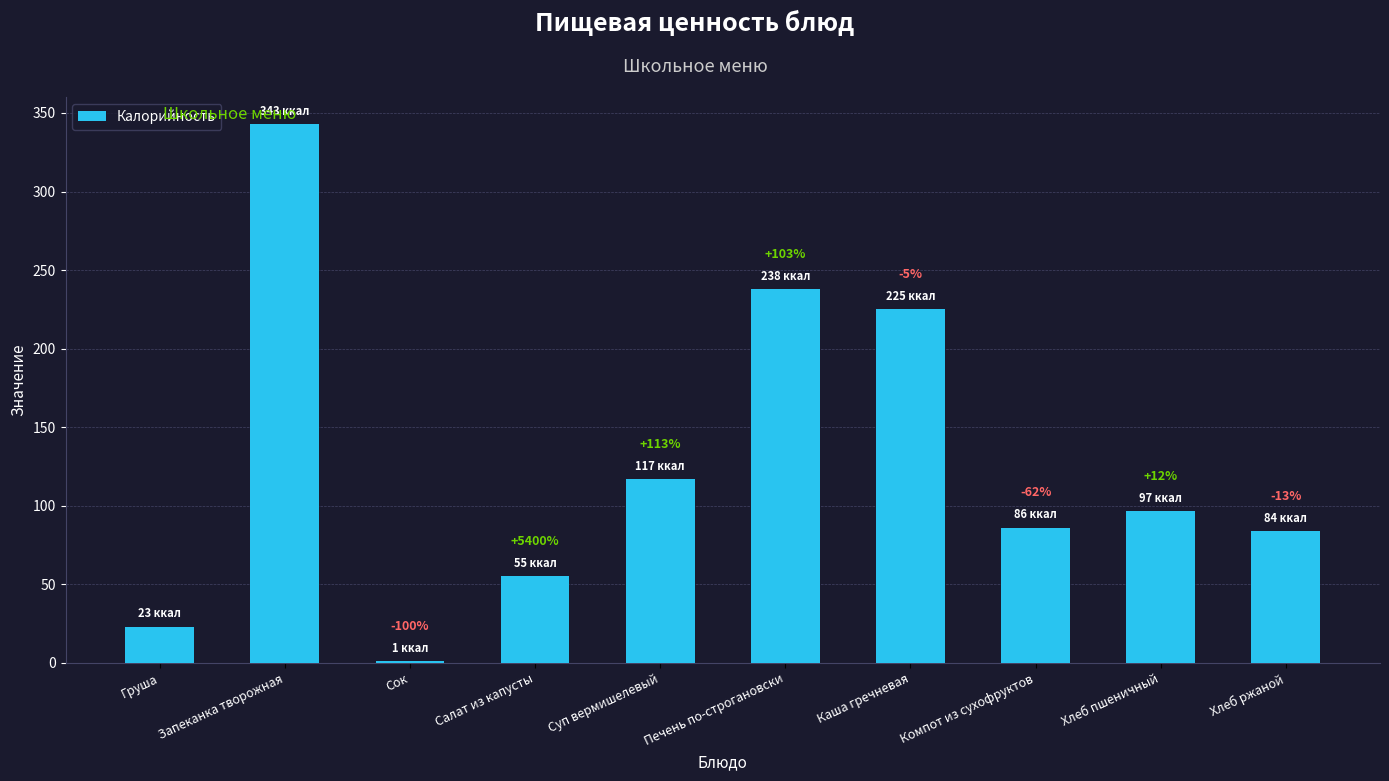

At which category does the chart reach its minimum across all series?

Сок